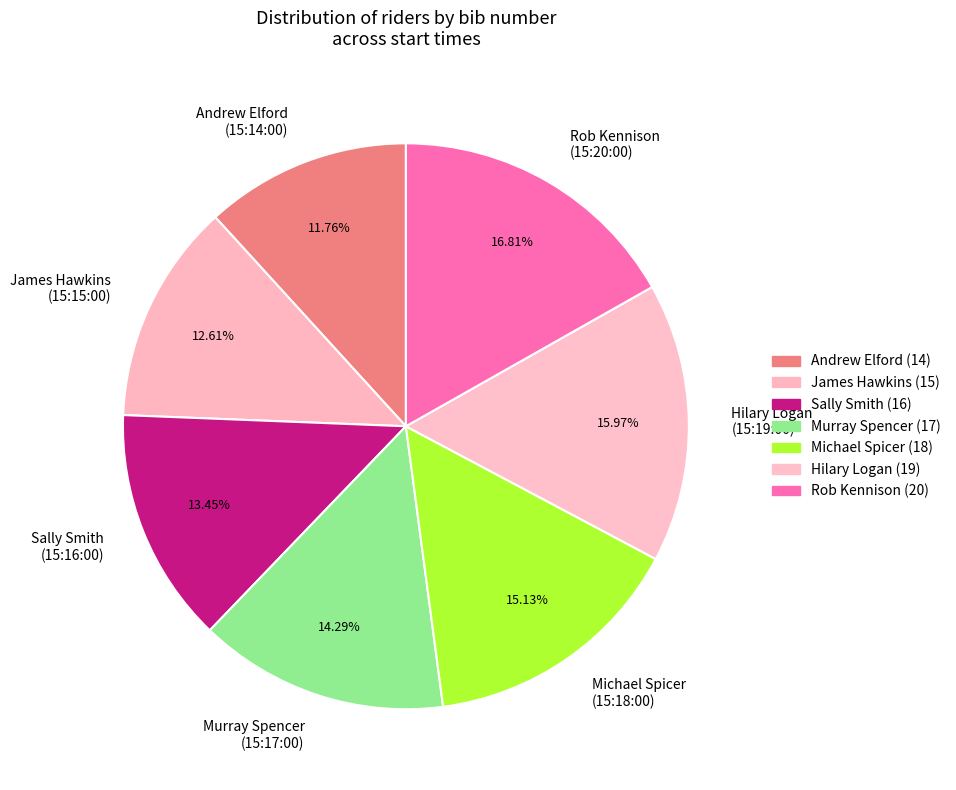

To the nearest percent, what is the difference between the largest and smallest slice percentages?

5%